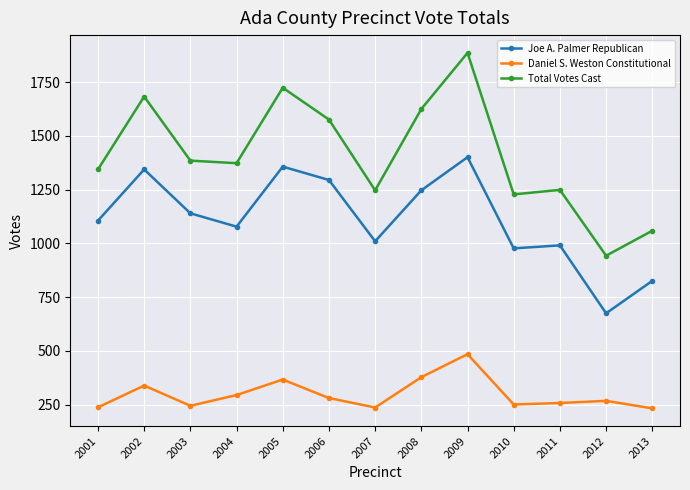

What are all the series names shown in the legend?

Joe A. Palmer Republican, Daniel S. Weston Constitutional, Total Votes Cast